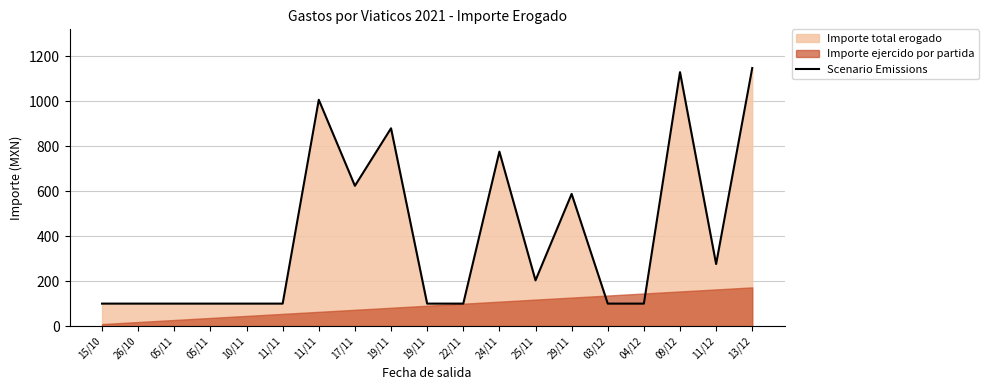

At which category does the chart reach its minimum across all series?

15/10